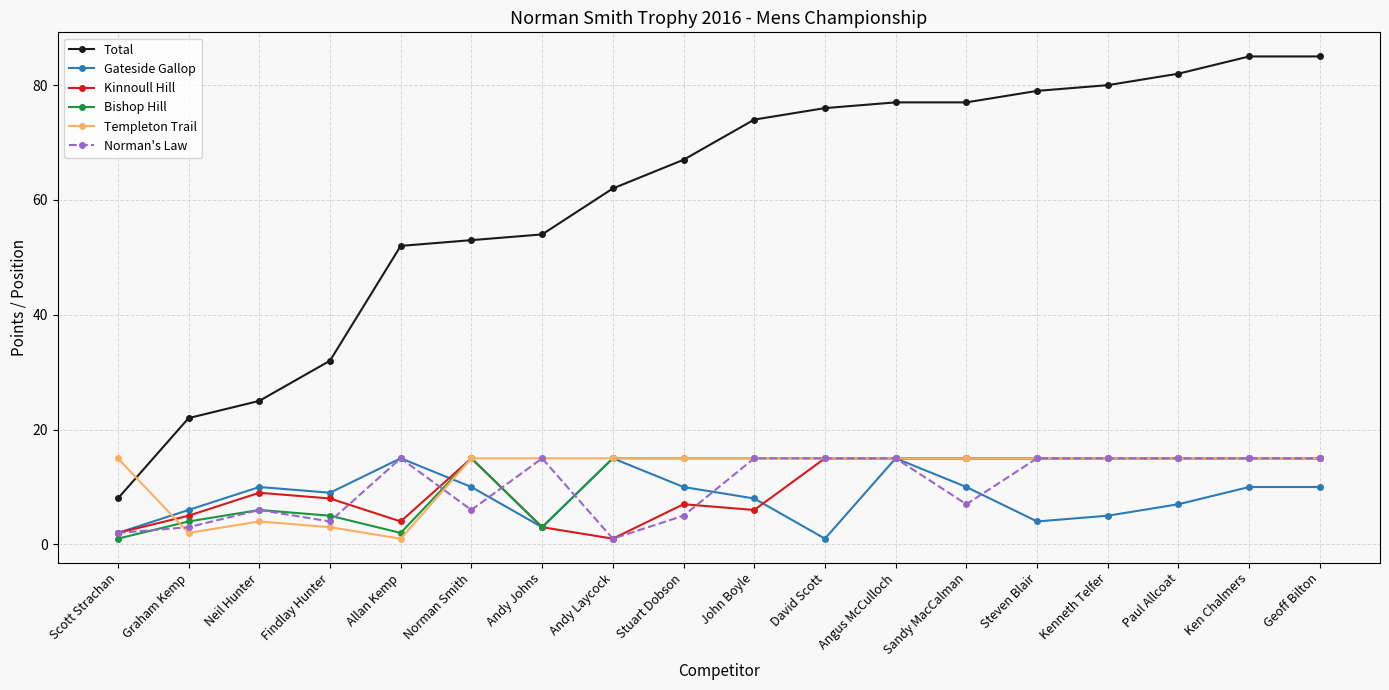

Does the chart have visible grid lines?

Yes